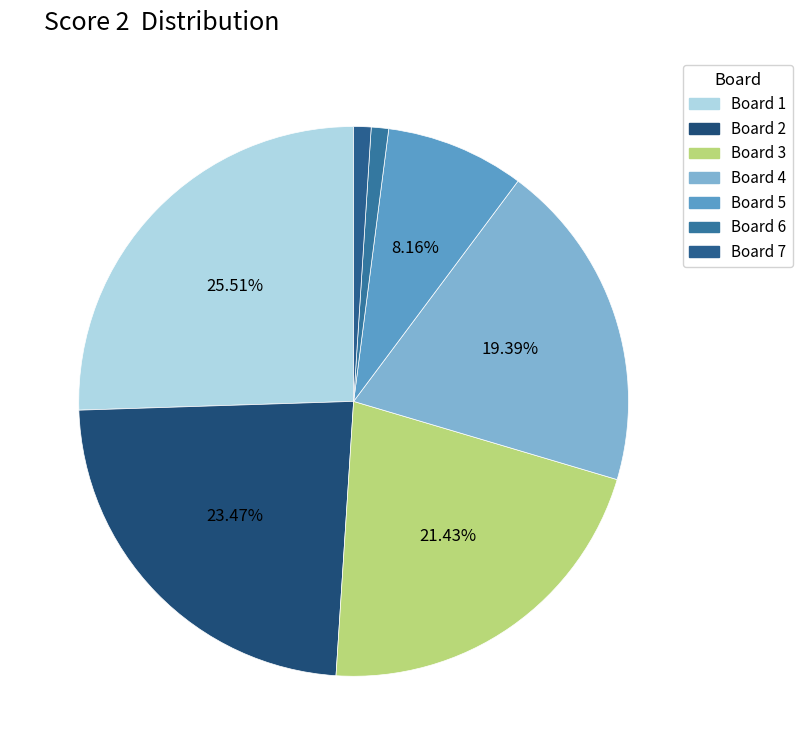

Which slice is the smallest?

6